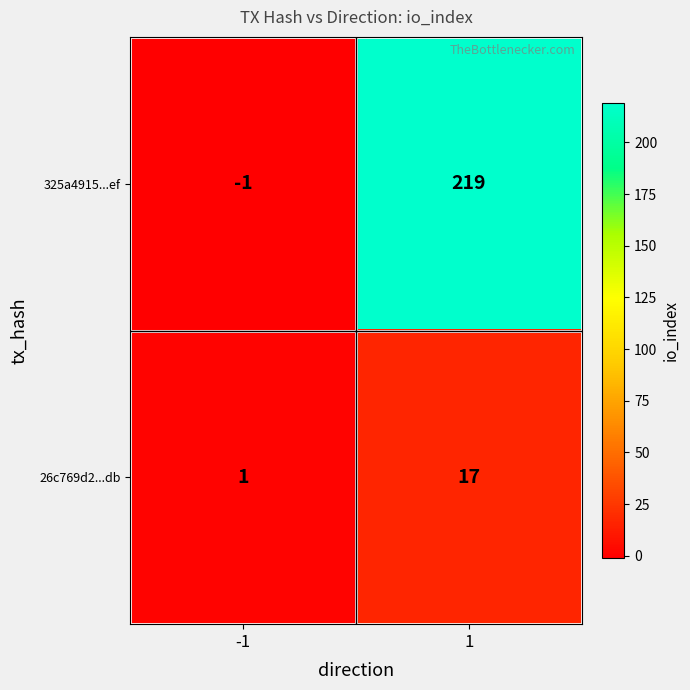

What is the total value across all series at 1?

236